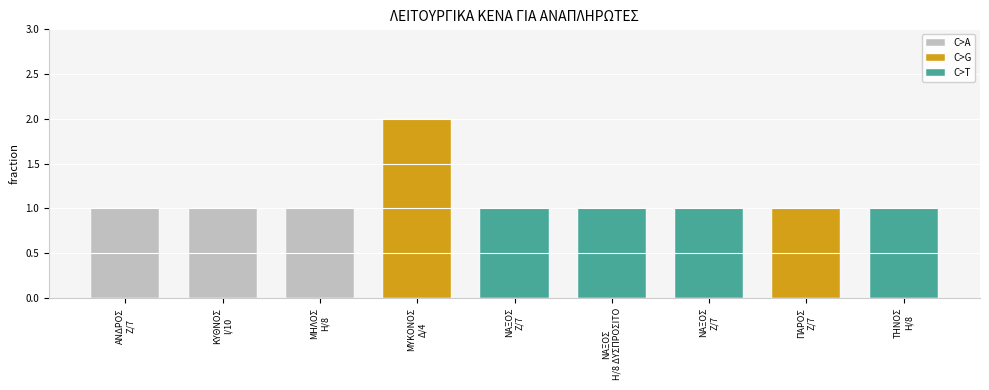

Approximately how many times larger is the value at Ζ/7 compared to Ζ/7?

1.0